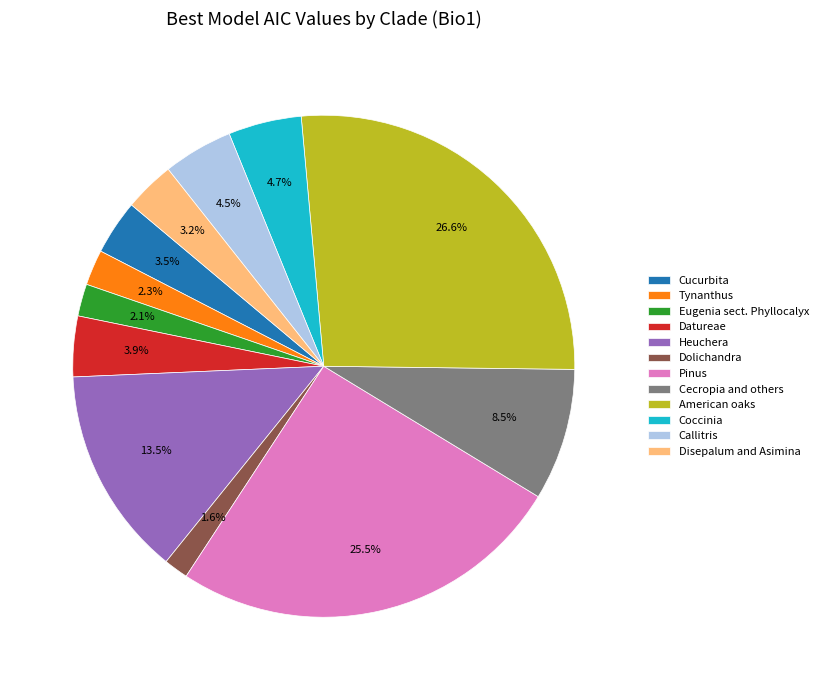

Combined, do Eugenia sect. Phyllocalyx and Heuchera account for over 50%?

No